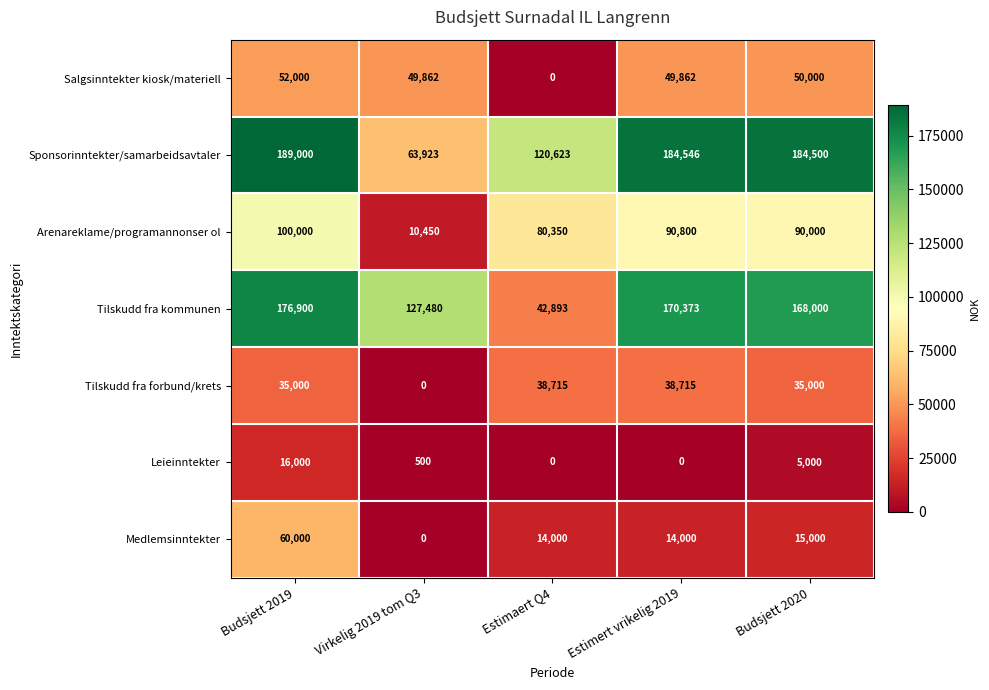

Is it true that Medlemsinntekter equals 24041 at Estimert vrikelig 2019?

False